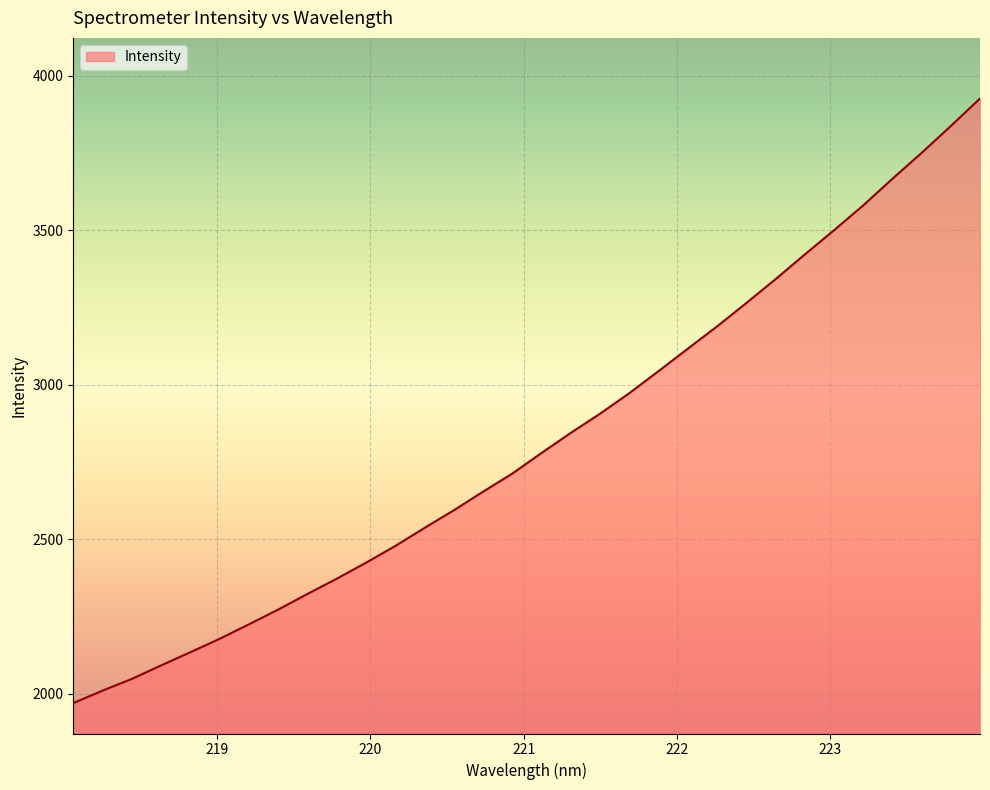

How many values are below 2779?

16